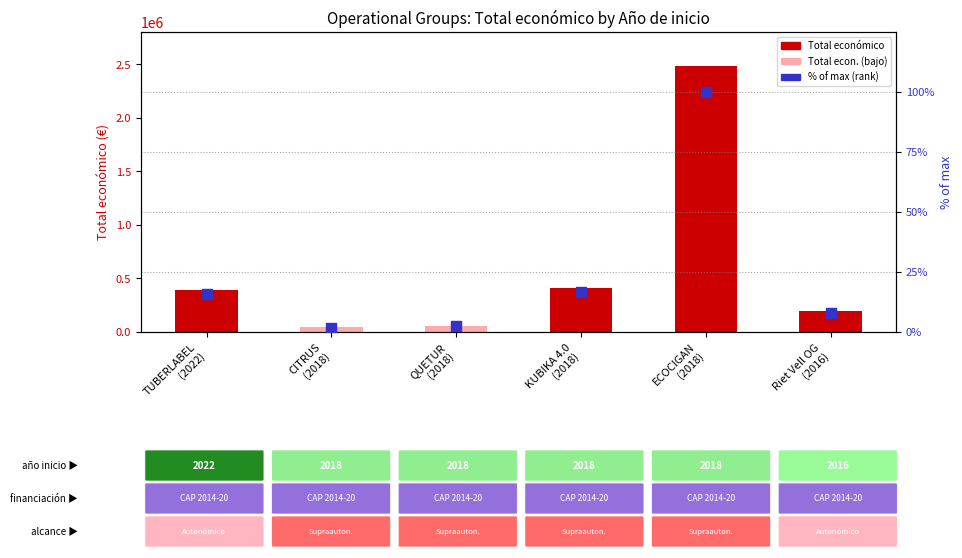

Which series contains the highest Y value?

Total económico